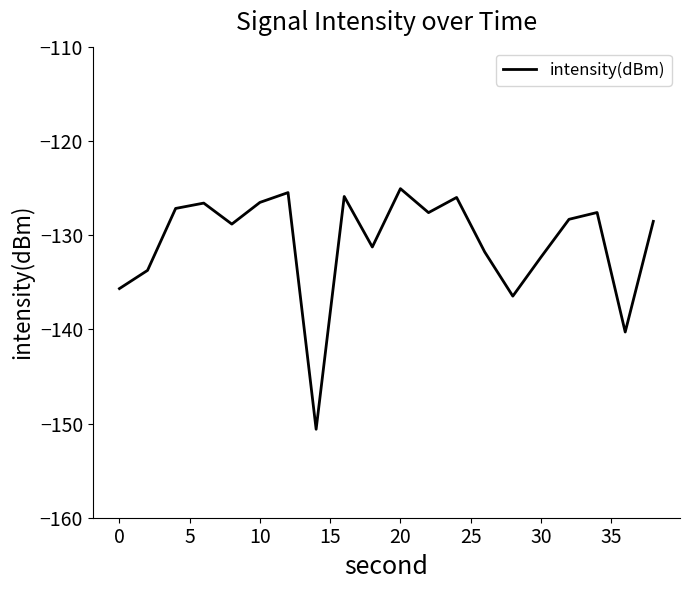

What is the minimum value shown in the chart?

-150.6